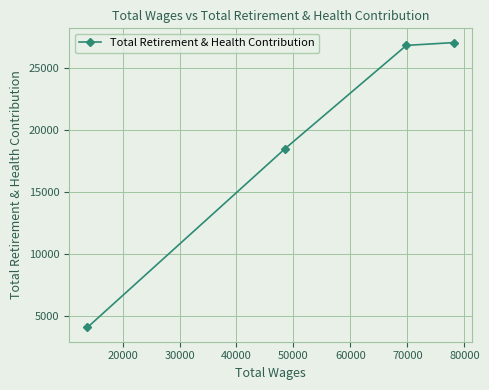

What is the average value?

19107